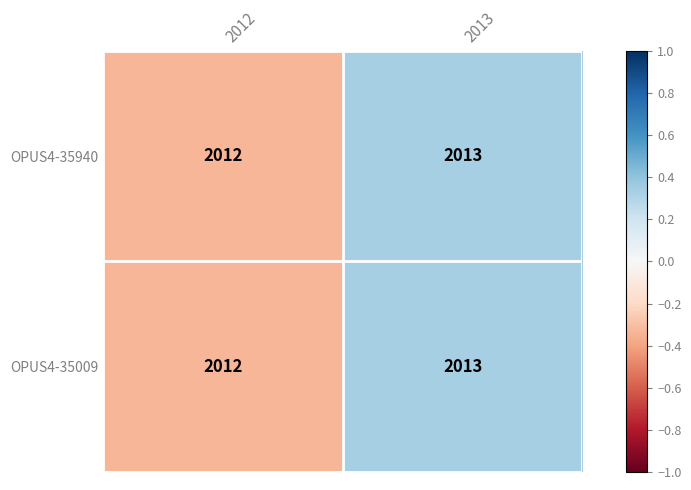

Reading left to right, extract all data points from this chart.

OPUS4-35940: 2012=2012	2013=2013
OPUS4-35009: 2012=2012	2013=2013